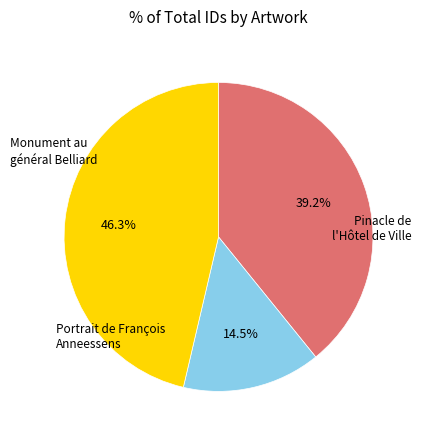

Is there a majority slice in this chart?

No